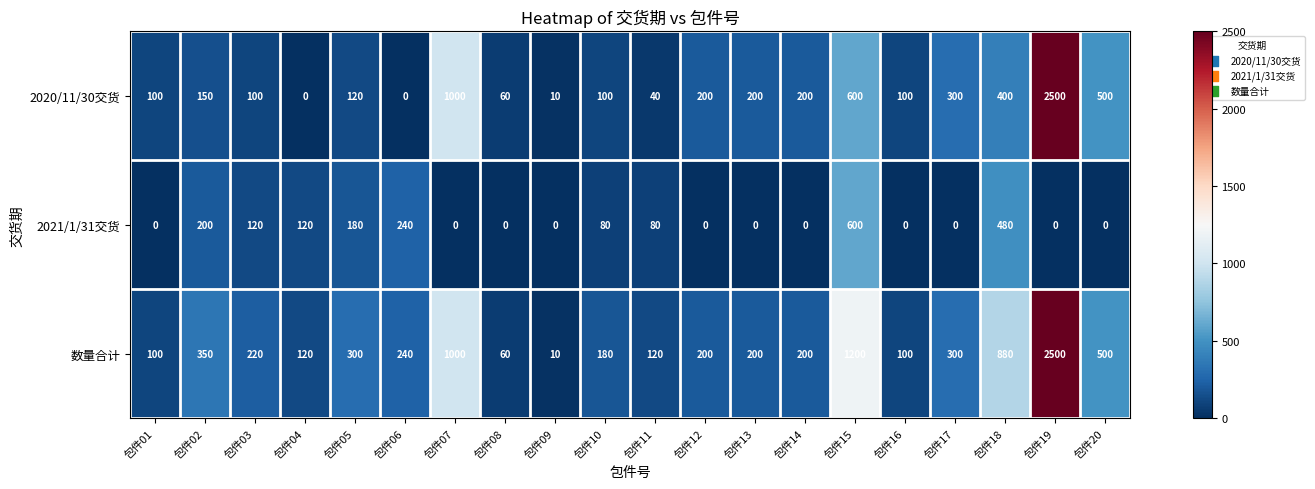

What is the total value across all series at 包件12?

400